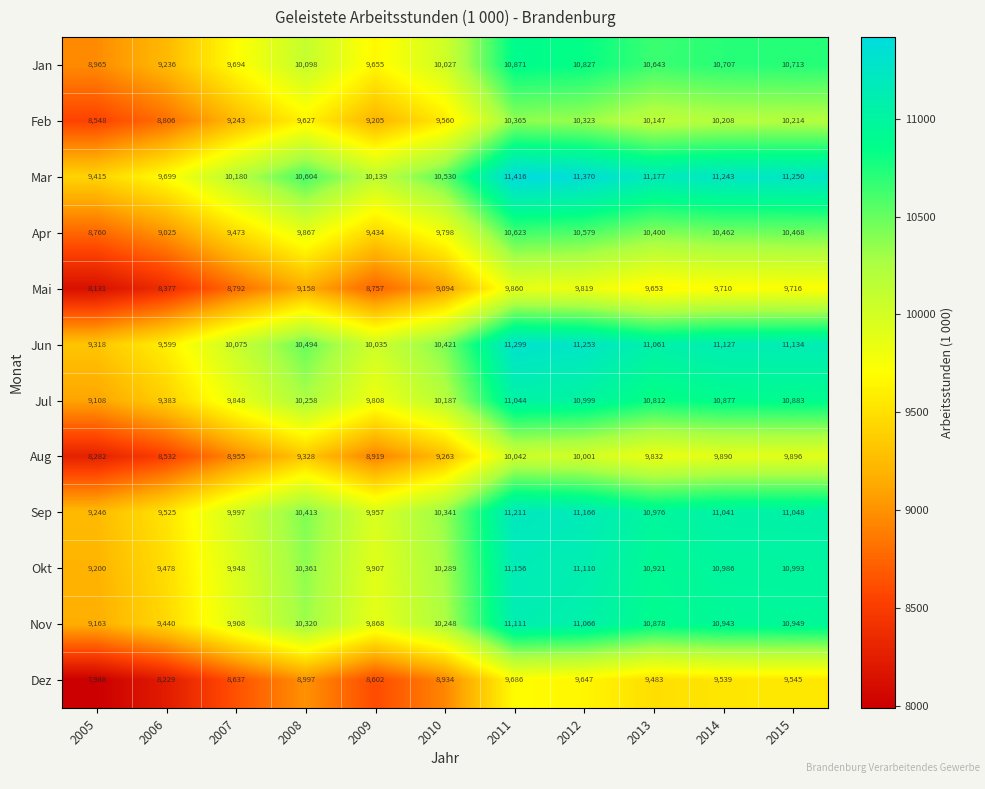

At how many categories does at least one series exceed 10665?

5